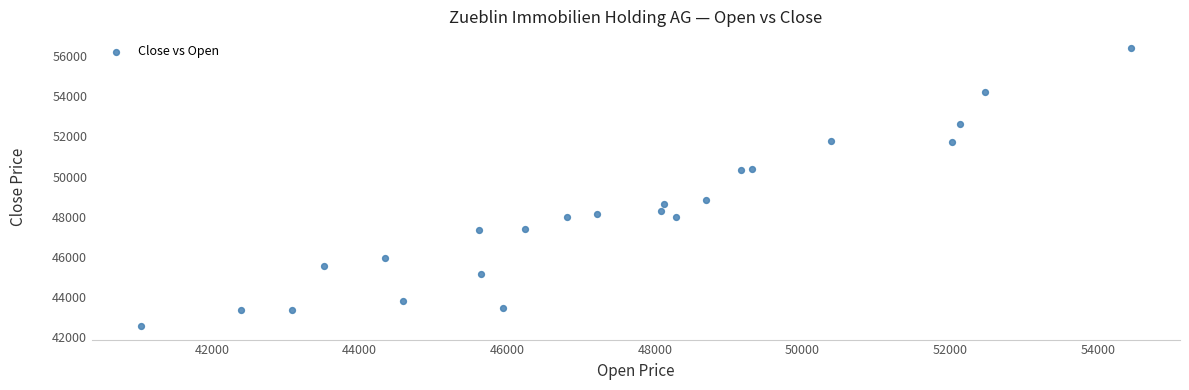

What Y value in the scatter plot is closest to 49492?

48831